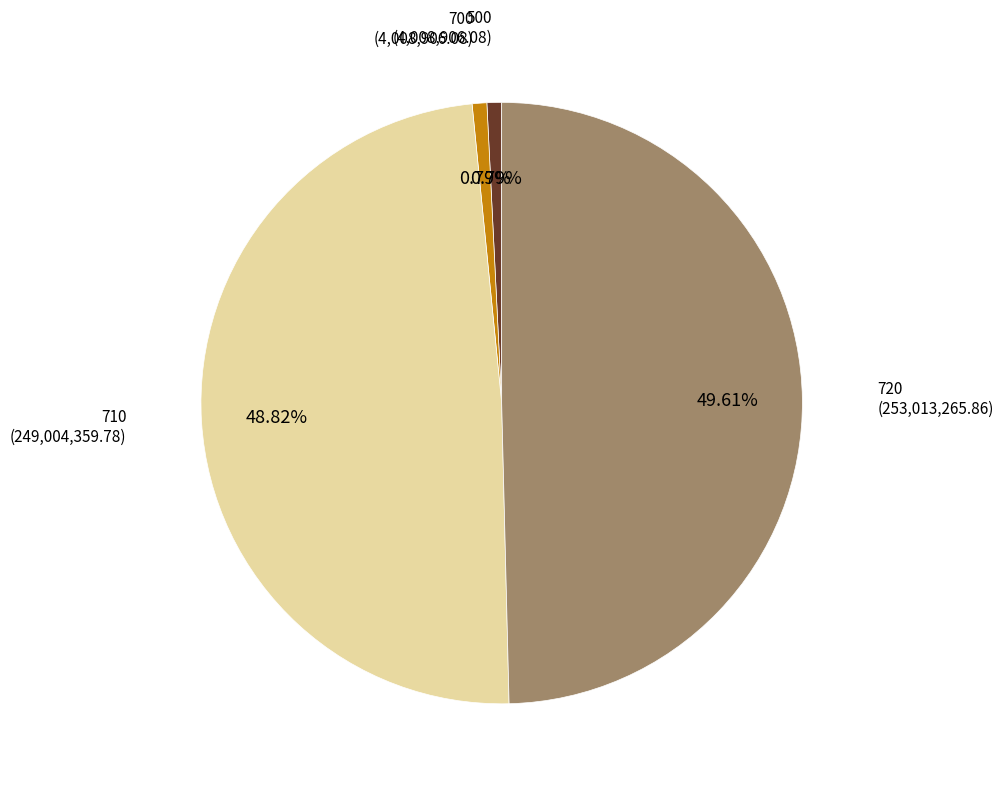

What percentage is the 500 slice, to the nearest percent?

1%